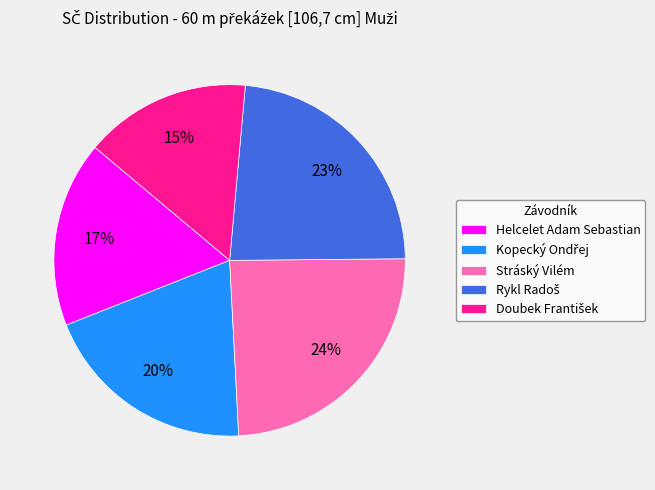

Which category has the biggest portion of the pie?

Stráský Vilém